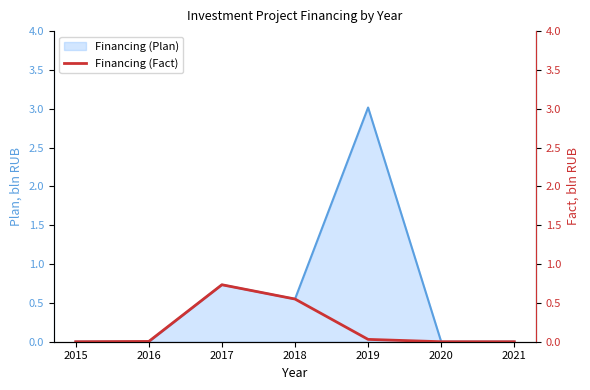

The Financing (Plan) series shows 0.3 at 2017. True or false?

False